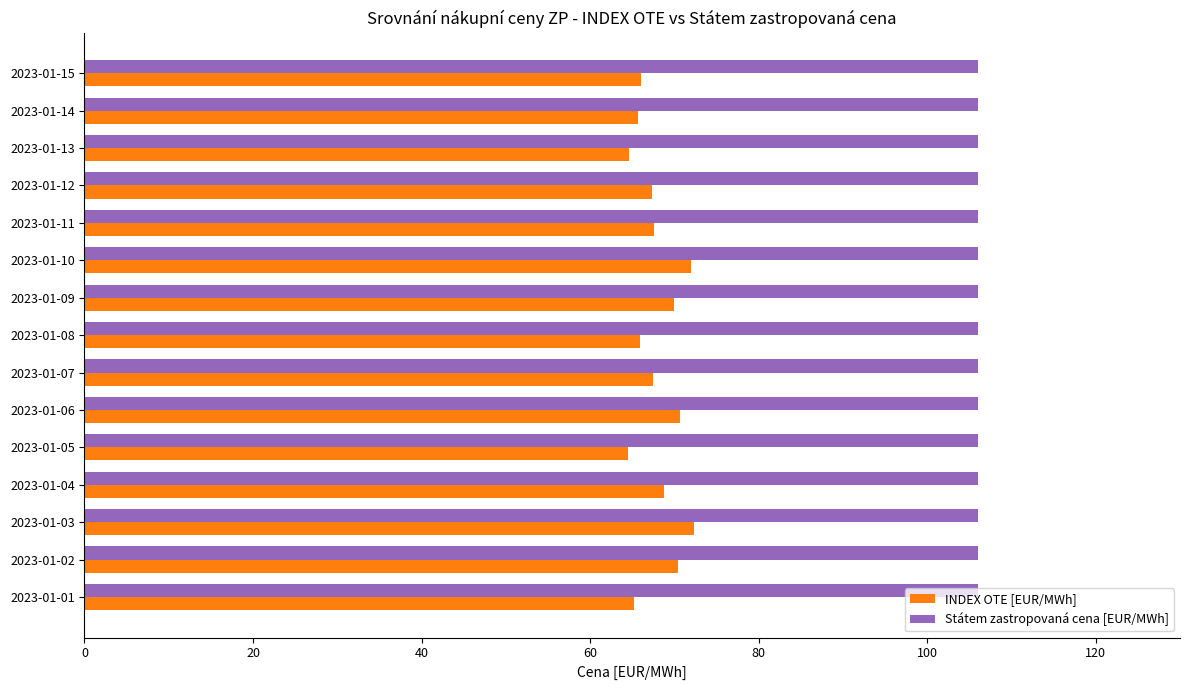

True or false: INDEX OTE [EUR/MWh] has a value of 64.7 at 2023-01-13.

True